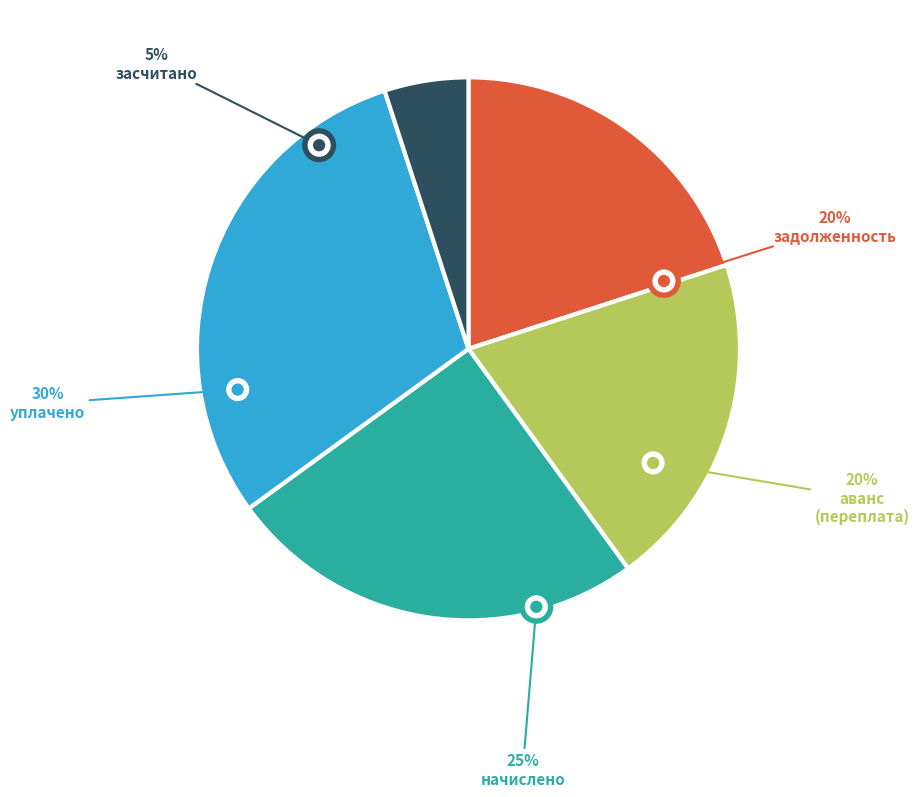

Between аванс (переплата) and задолженность, which is larger?

аванс (переплата)